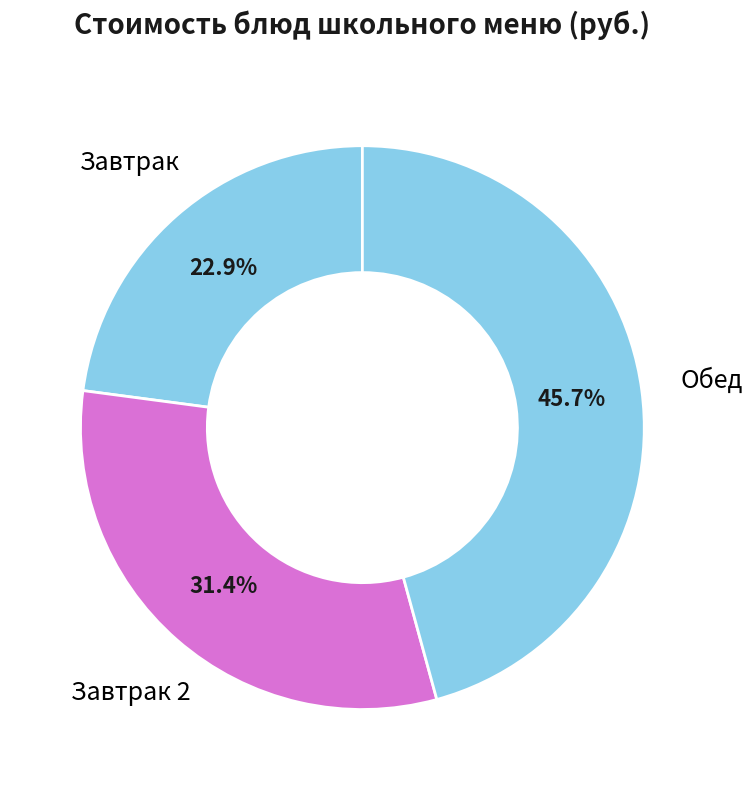

Combined, do Обед and Завтрак account for over 50%?

Yes